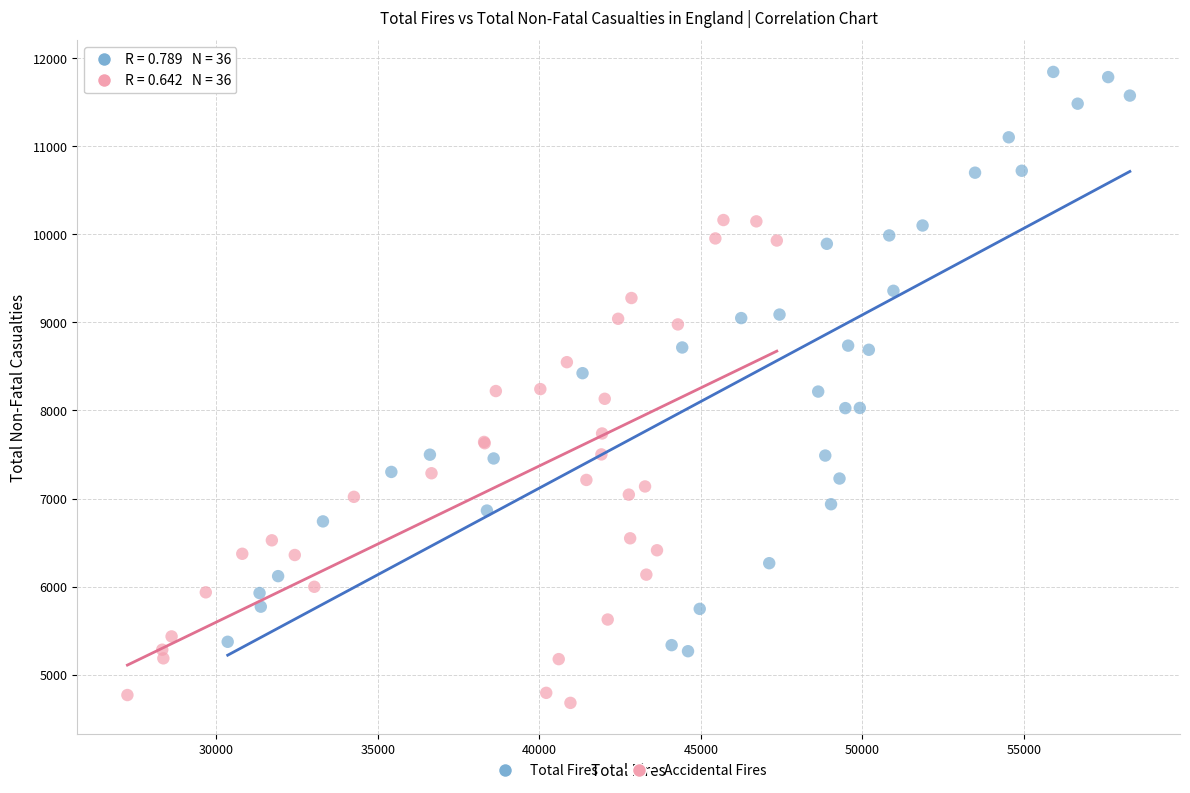

What are all the series names shown in the legend?

Total Fires, Accidental Fires